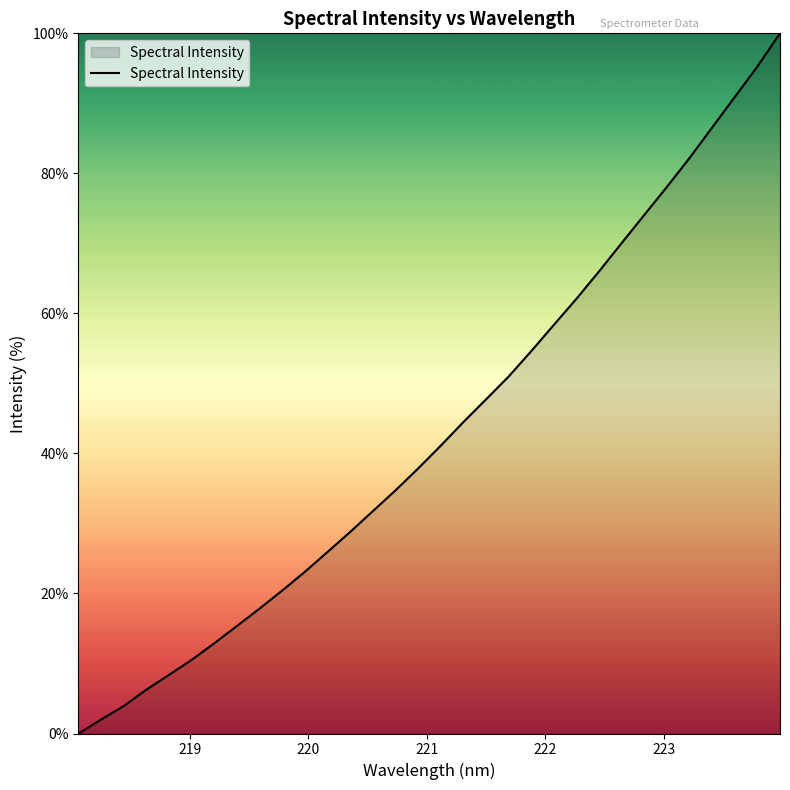

What is the difference between the maximum and minimum values?

100.0